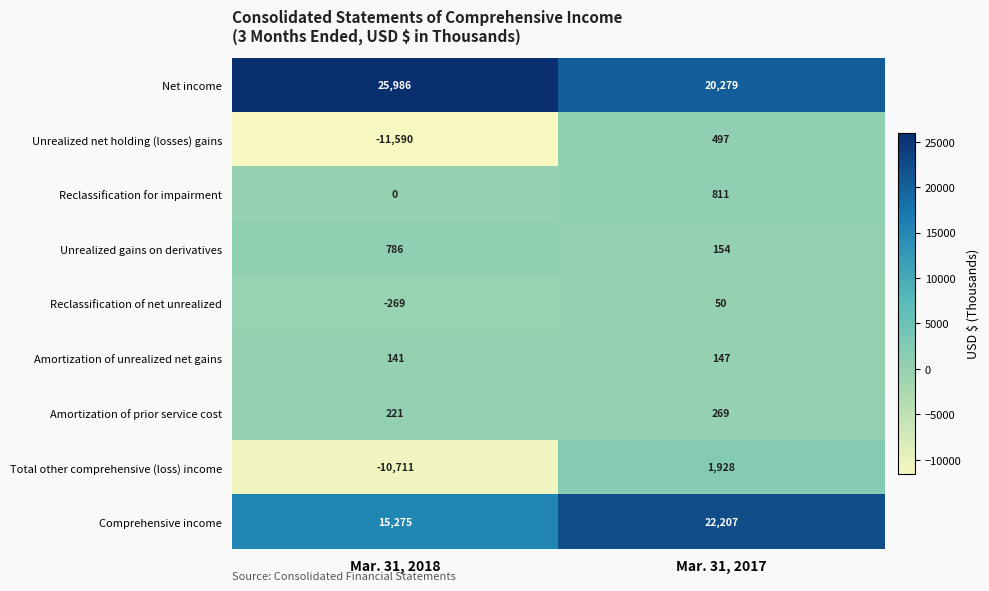

Rank the series at Mar. 31, 2017 from highest to lowest value.

Comprehensive income, Net income, Total other comprehensive (loss) income, Reclassification for impairment, Unrealized net holding (losses) gains, Amortization of prior service cost, Unrealized gains on derivatives, Amortization of unrealized net gains, Reclassification of net unrealized